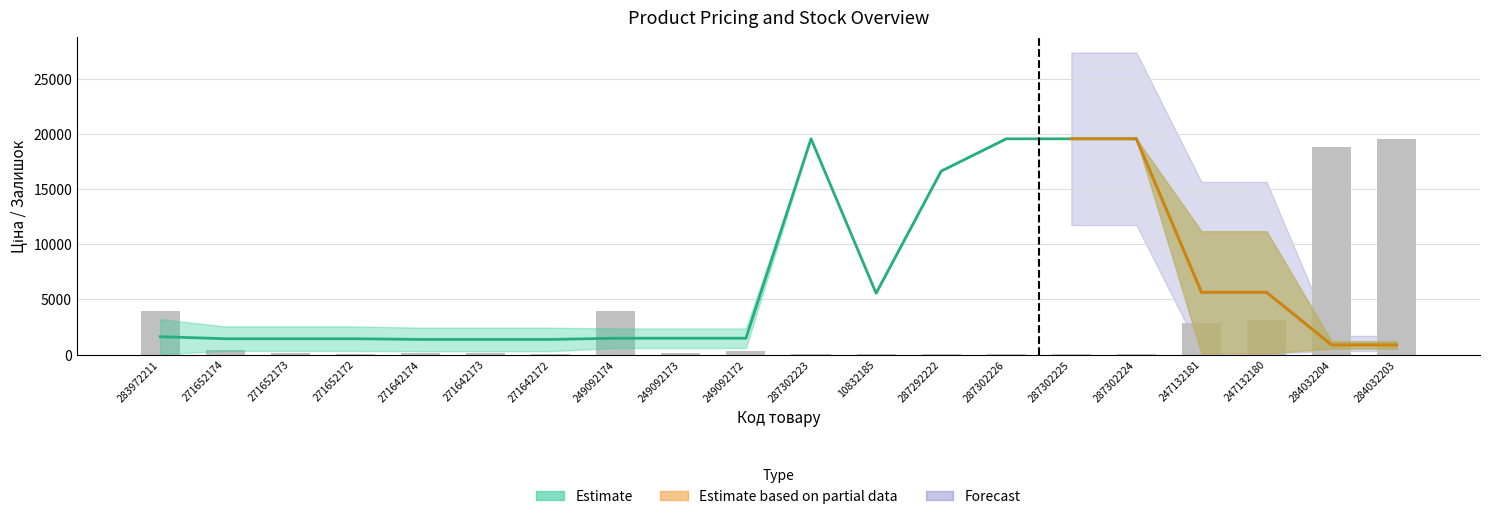

Between 271642174 and 247132181, which is larger?

247132181